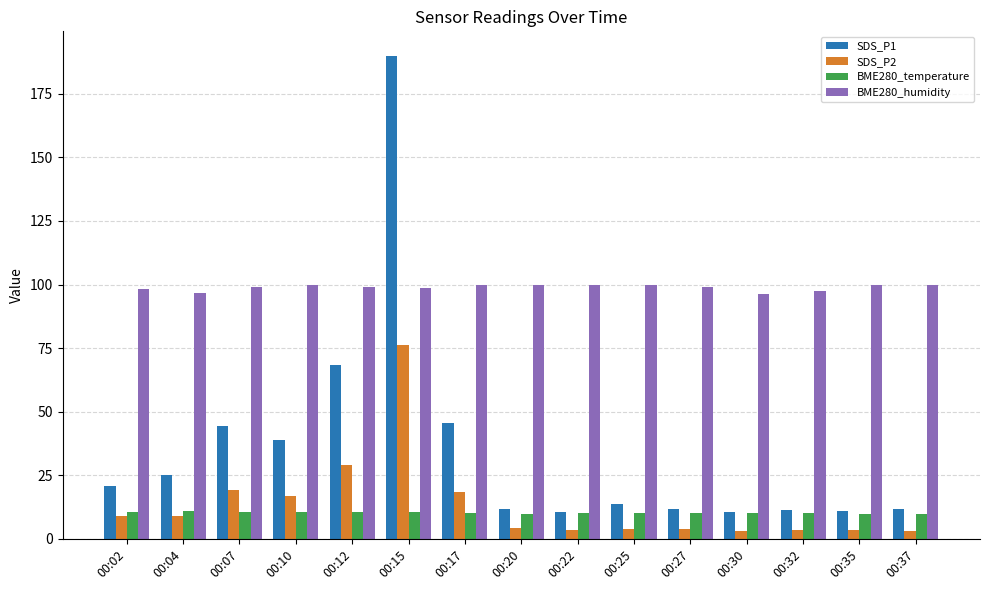

Are the bars horizontal?

No